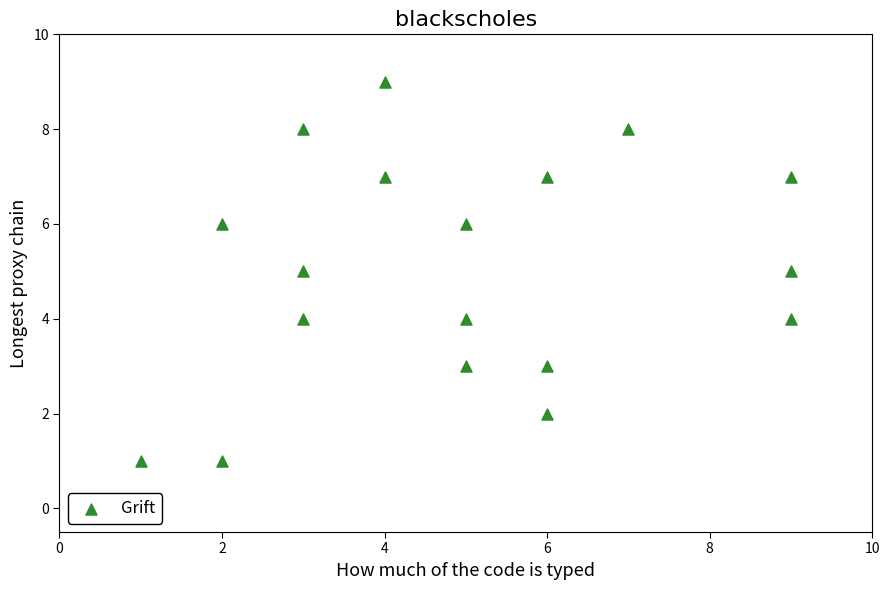

What is the range of Y values (max minus min)?

8